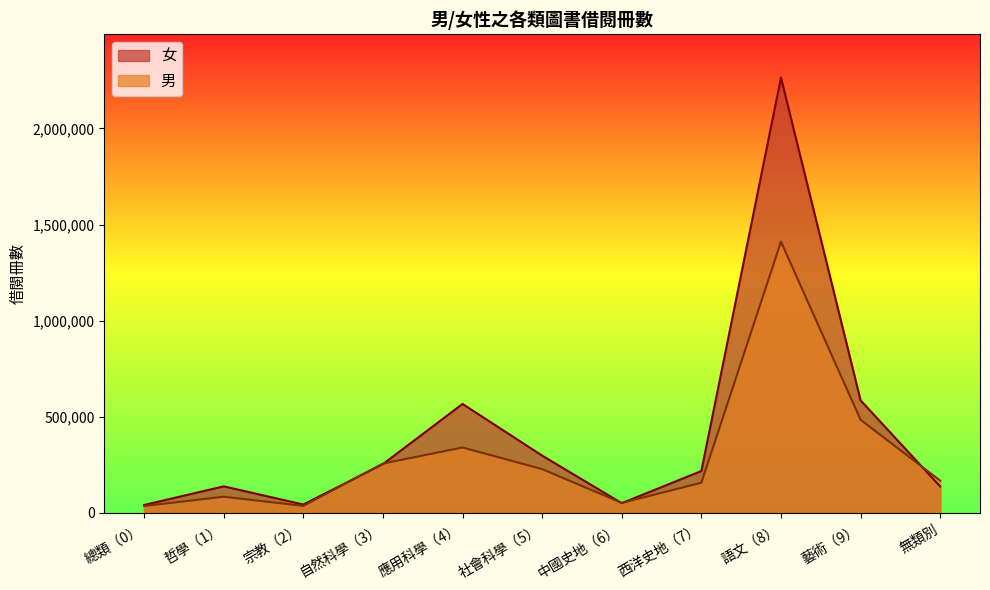

Reading right to left, what are all the values shown in this chart?

女: 136195	584544	2264659	216691	49420	296890	565955	252624	42340	136941	39814
男: 166590	483670	1410597	155724	50858	226763	339262	255523	35176	82942	34532